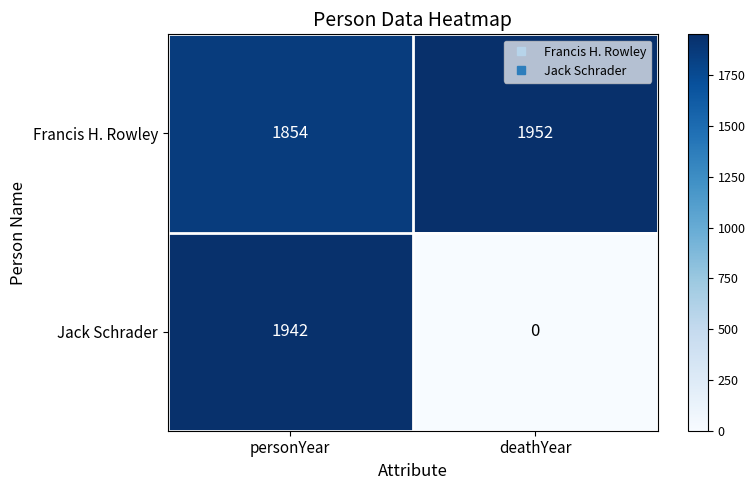

What is the approximate value of Francis H. Rowley at personYear, to the nearest 5?

1855